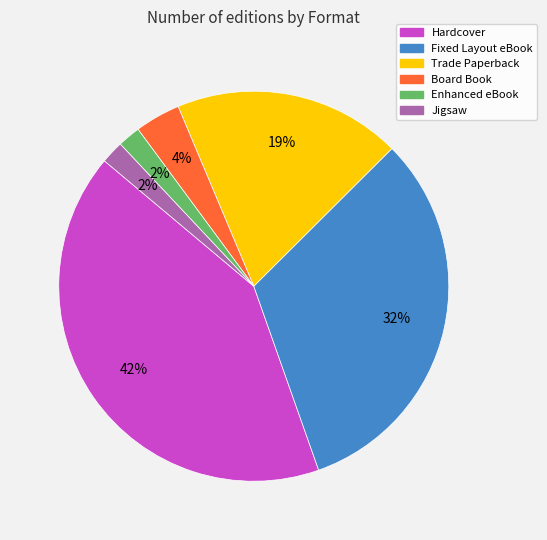

How many slices are in this pie chart?

6